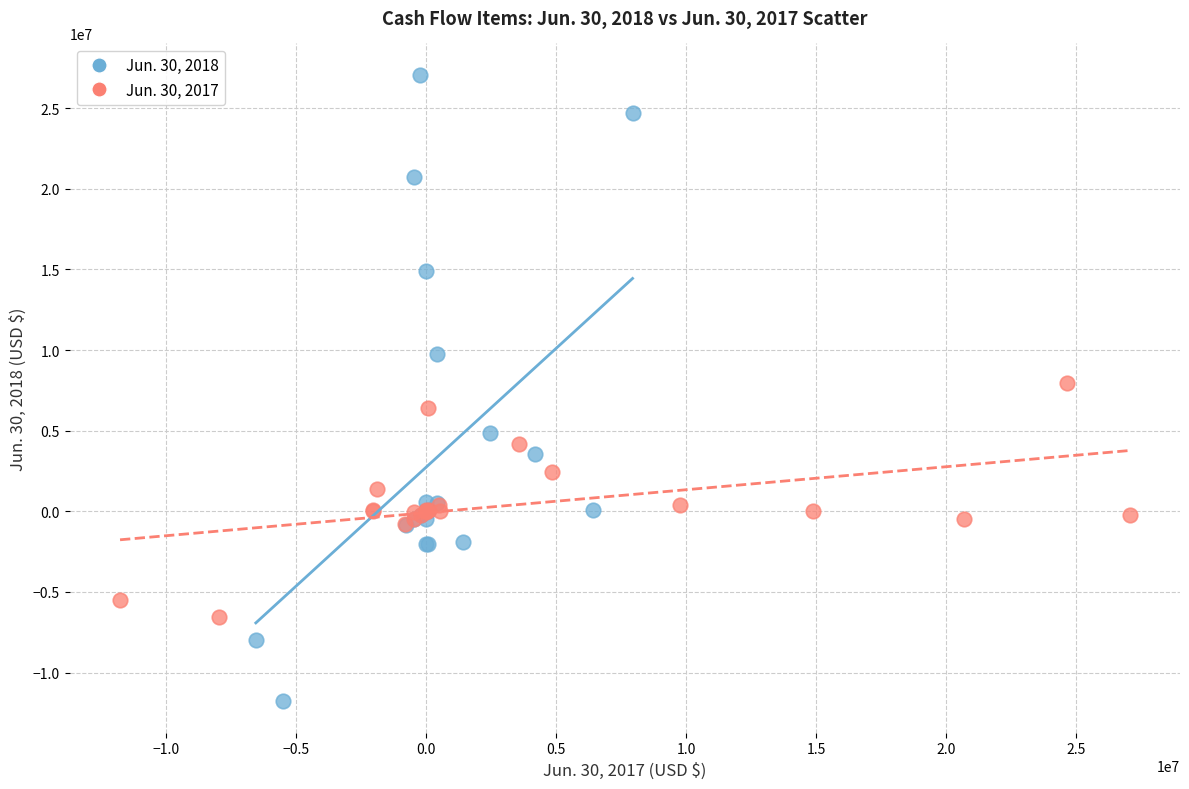

Which series contains the lowest Y value?

Jun. 30, 2018